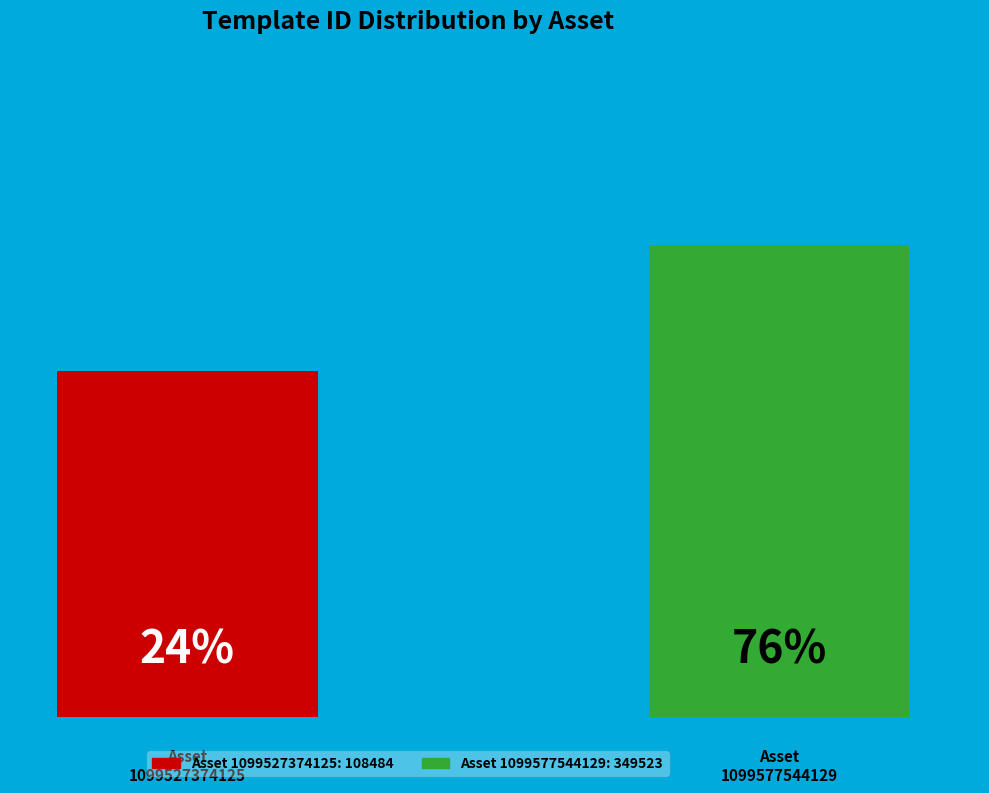

What percentage is the 1099577544129 slice, to the nearest percent?

76%